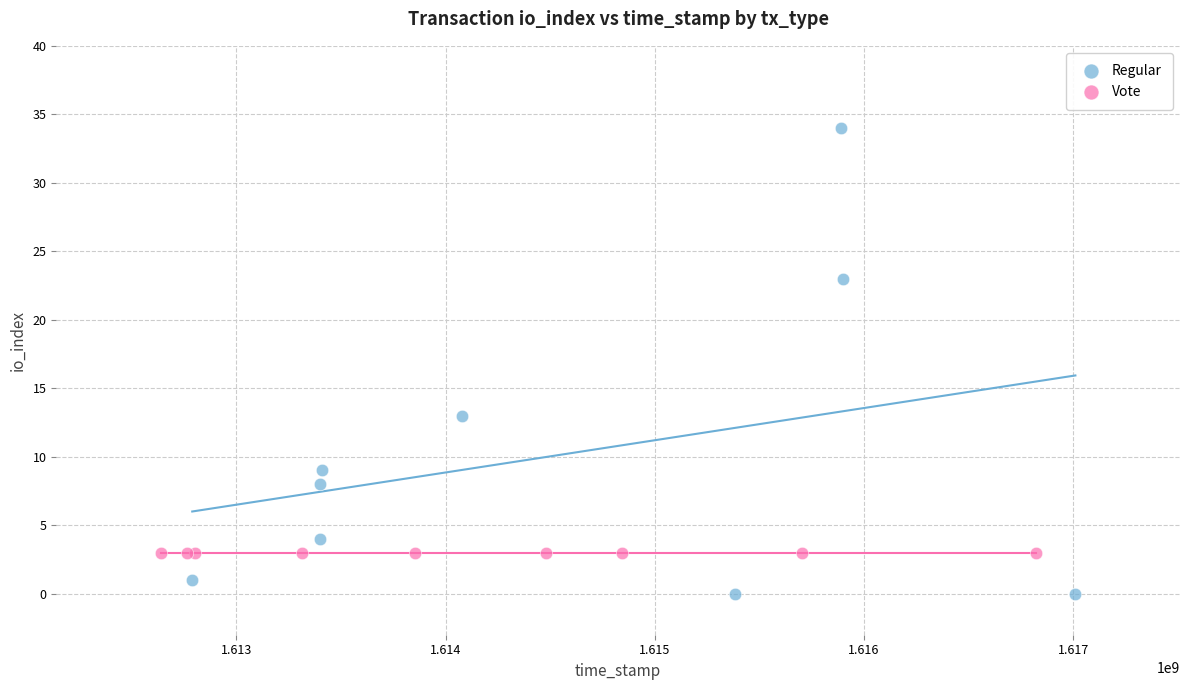

Which series contains the lowest Y value?

Regular